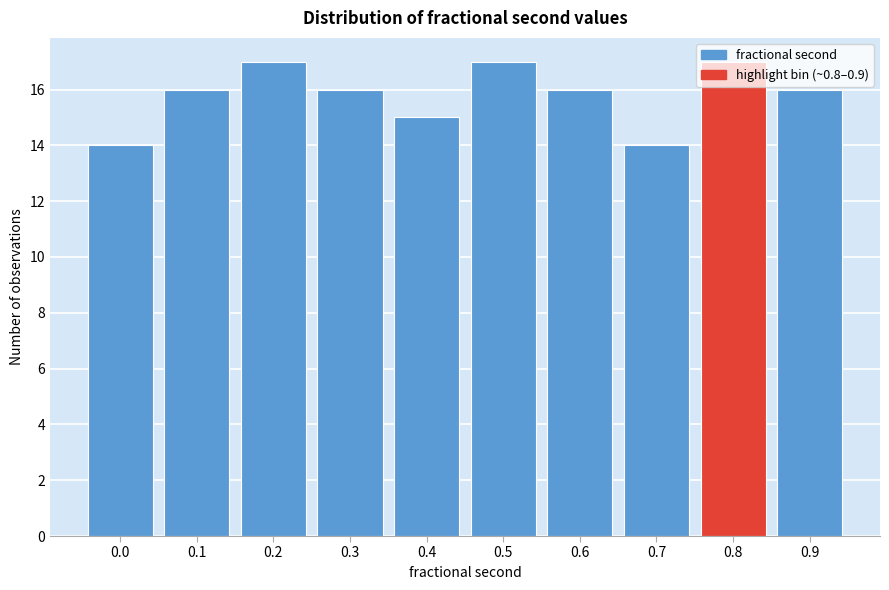

Which has a higher value, 0.5 or 0.6?

0.5